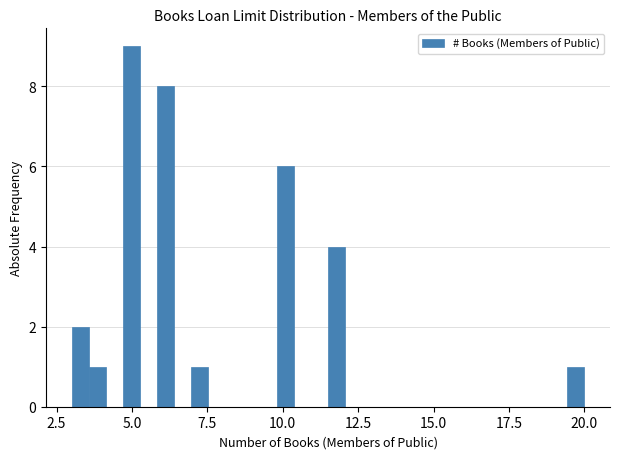

Around what value on the x-axis is the tallest bar? Give the approximate position of its centre, as read against the axis.

5.0